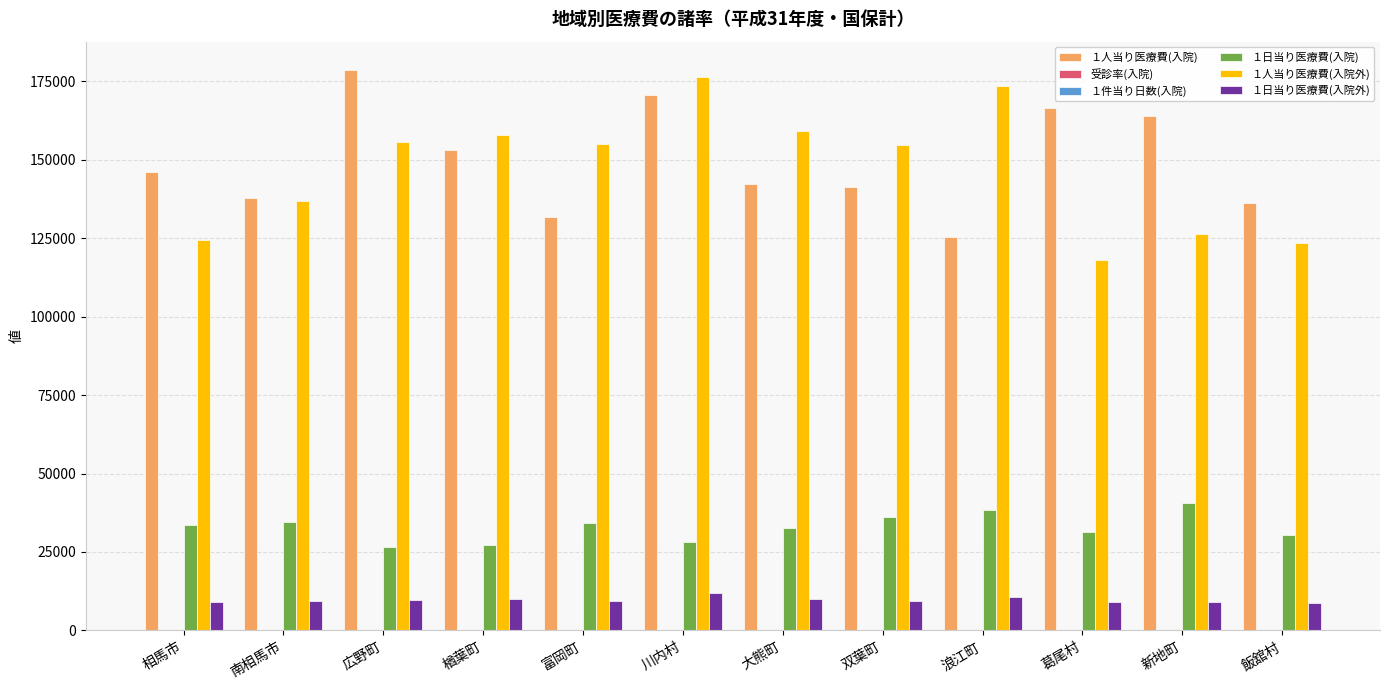

Are the bars horizontal?

No